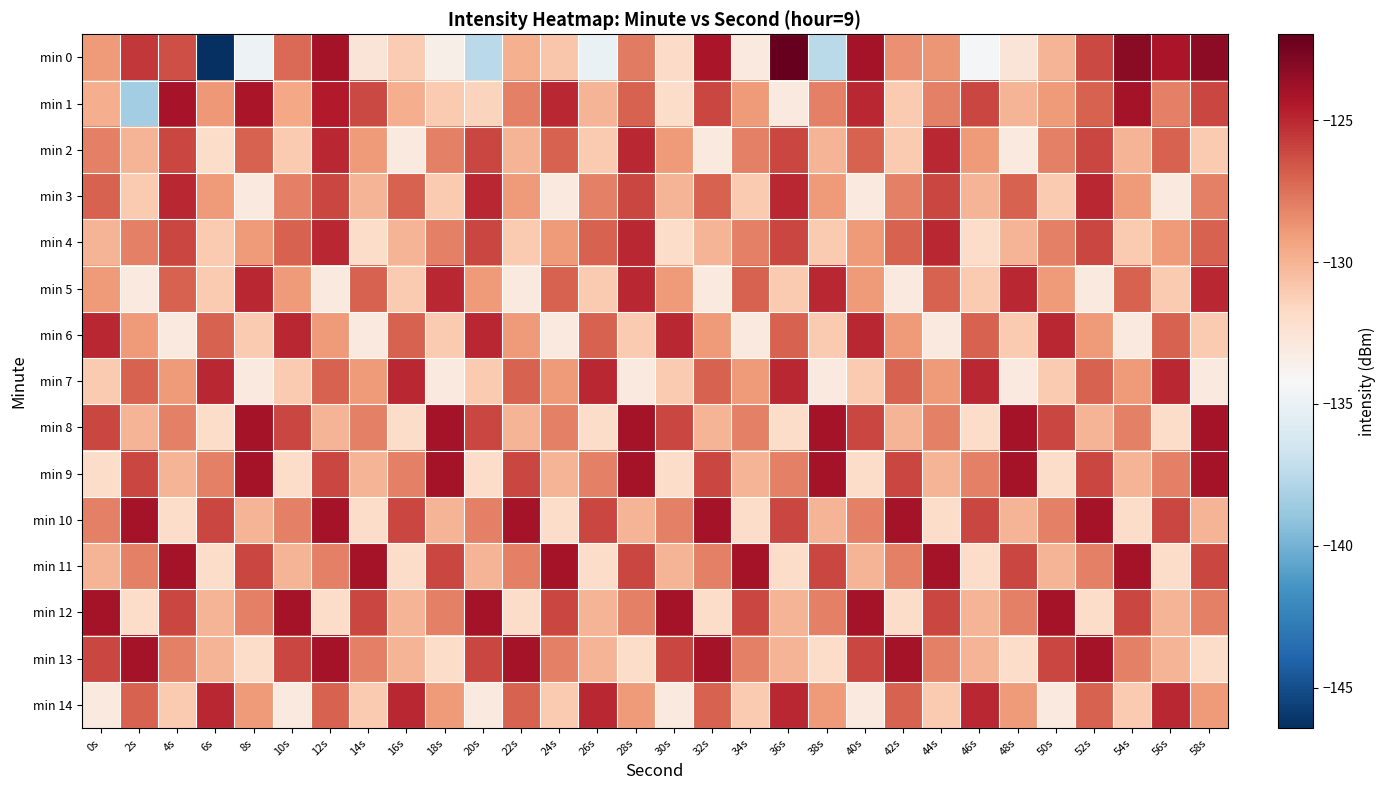

What is the total value across all series at 58s?

-1917.3